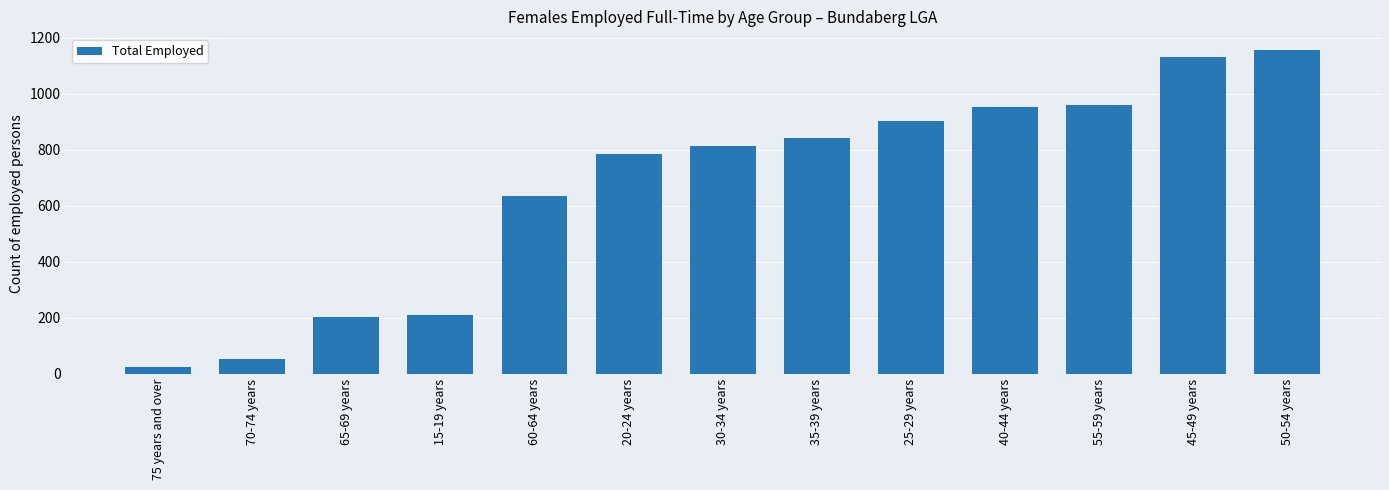

What is the value of the 9th bar from the left?

903